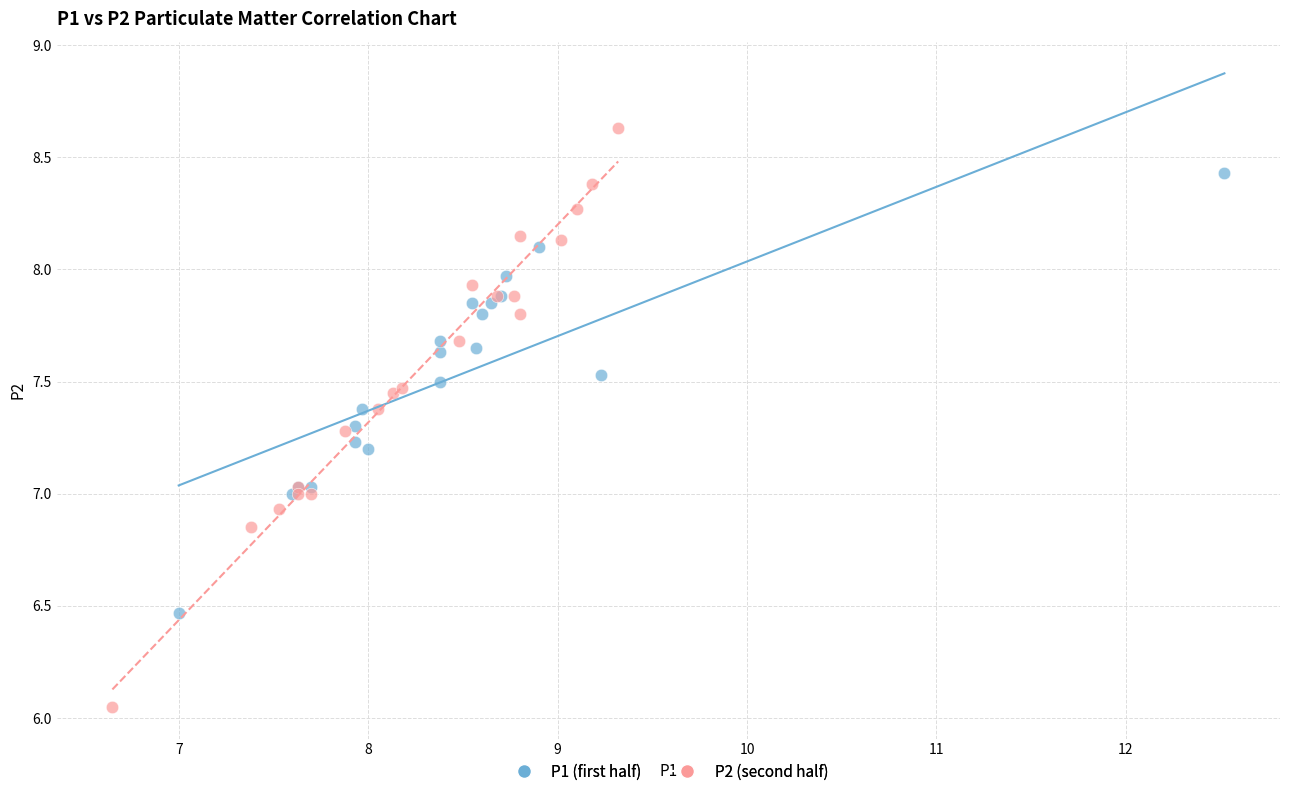

What are all the series names shown in the legend?

P1 (first half), P2 (second half)